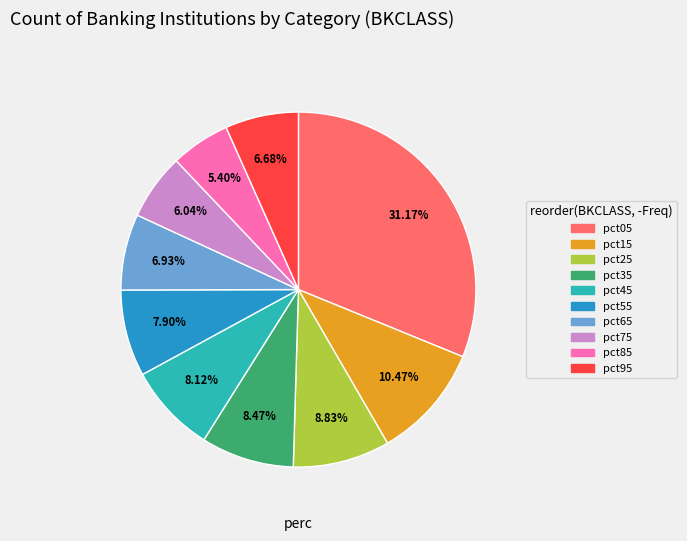

To the nearest percent, what is the difference between the largest and smallest slice percentages?

26%